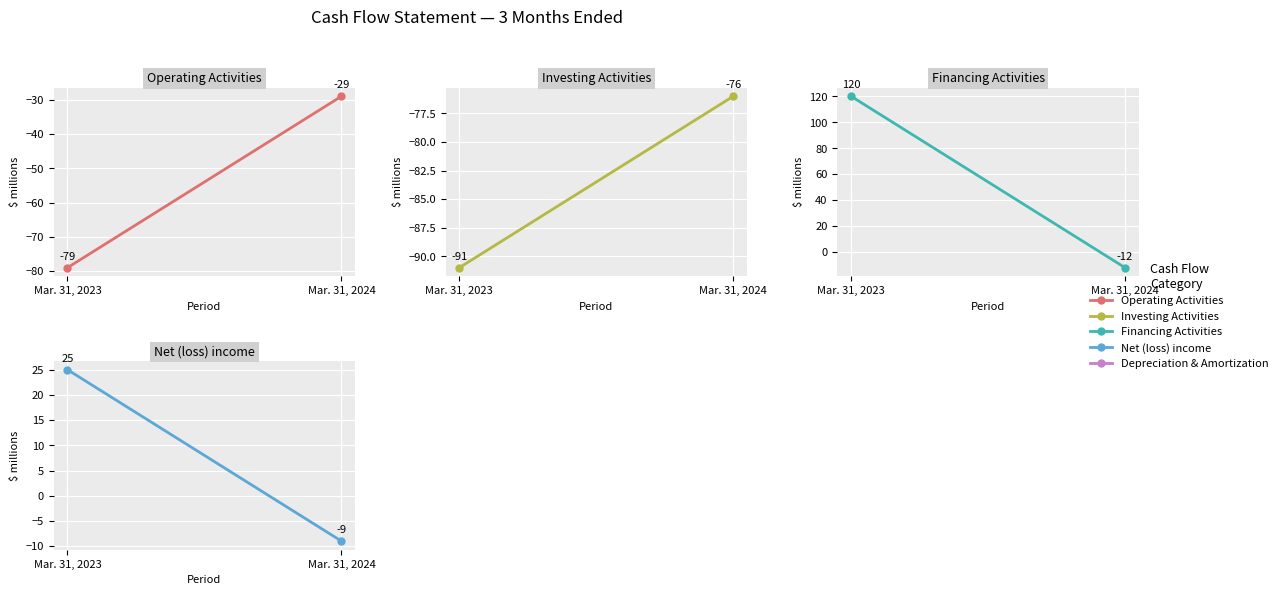

What are all the series names shown in the legend?

Operating Activities, Investing Activities, Financing Activities, Net (loss) income, Depreciation & Amortization